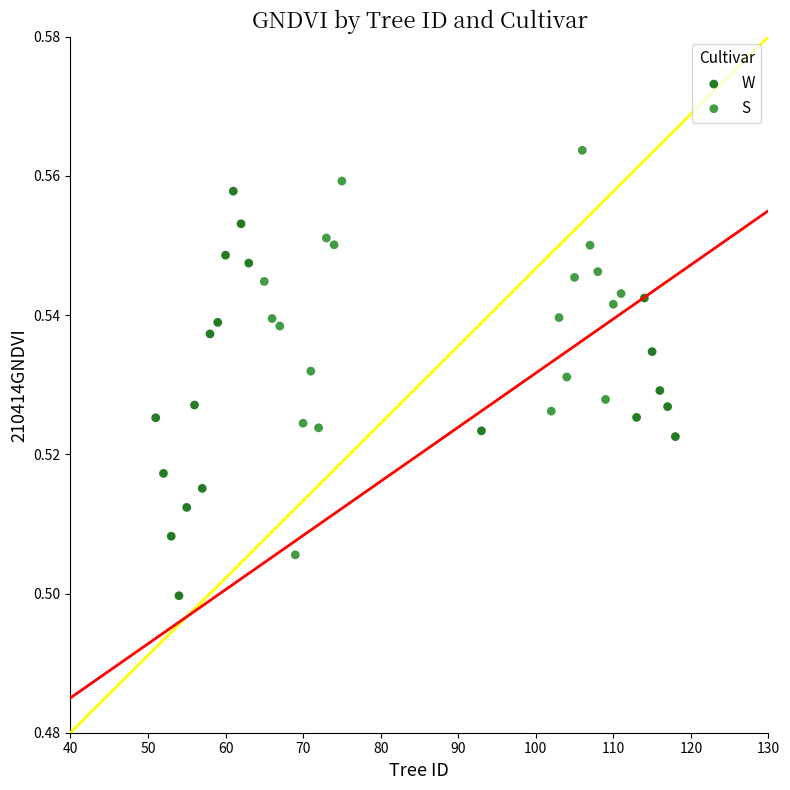

Which series contains the lowest Y value?

W